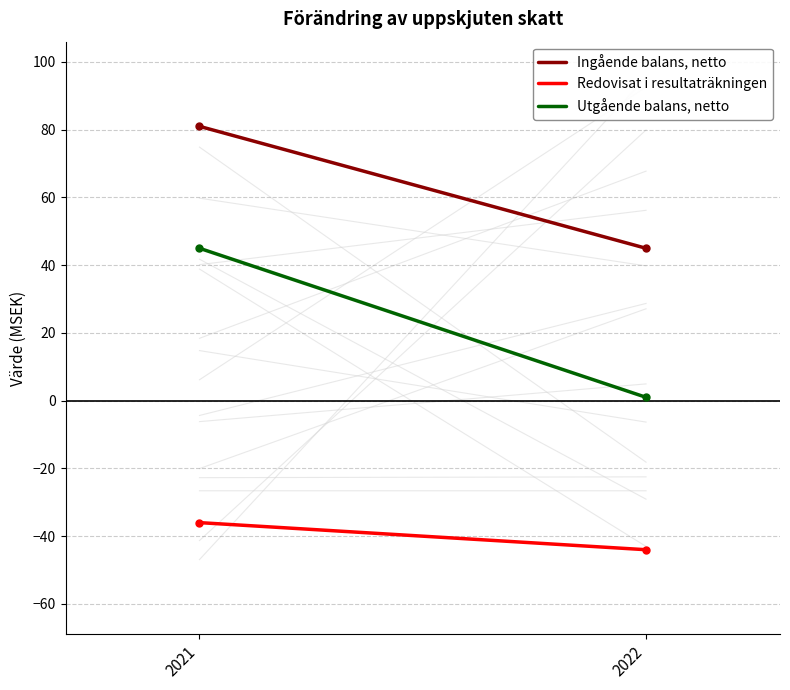

What are all the series names shown in the legend?

Ingående balans, netto, Redovisat i resultaträkningen, Utgående balans, netto